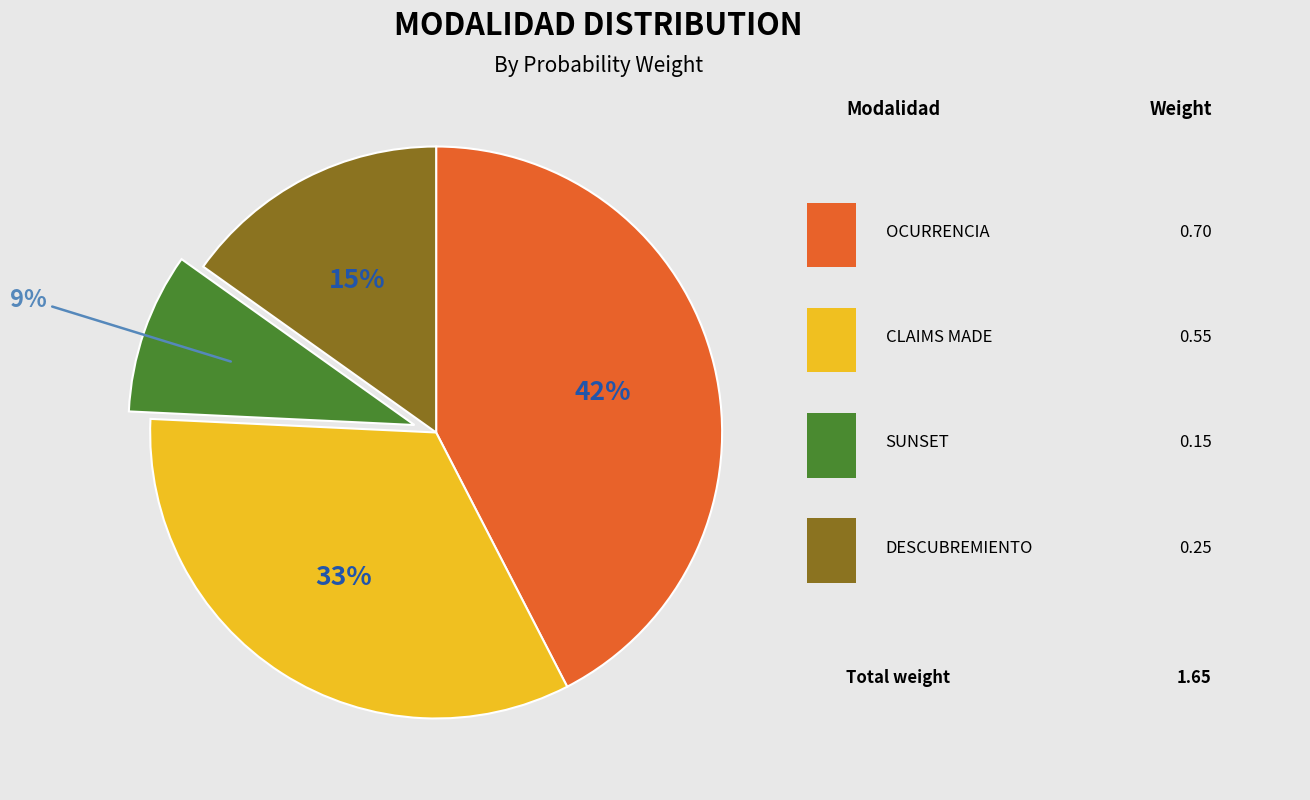

Is there a majority slice in this chart?

No